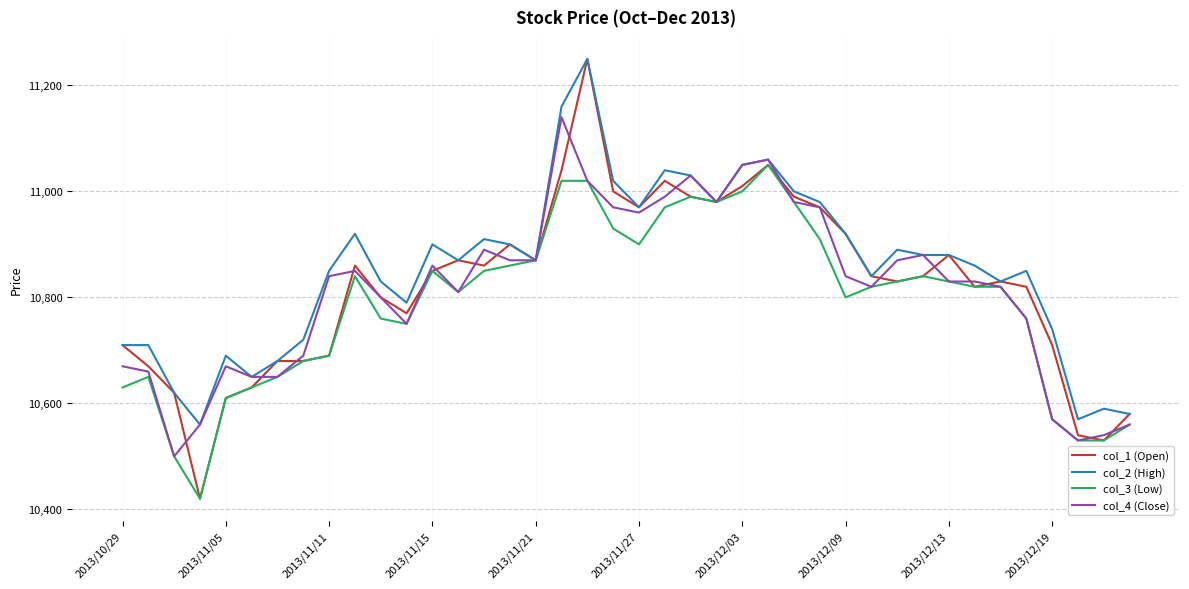

What is the minimum value for col_2 (High)?

10560